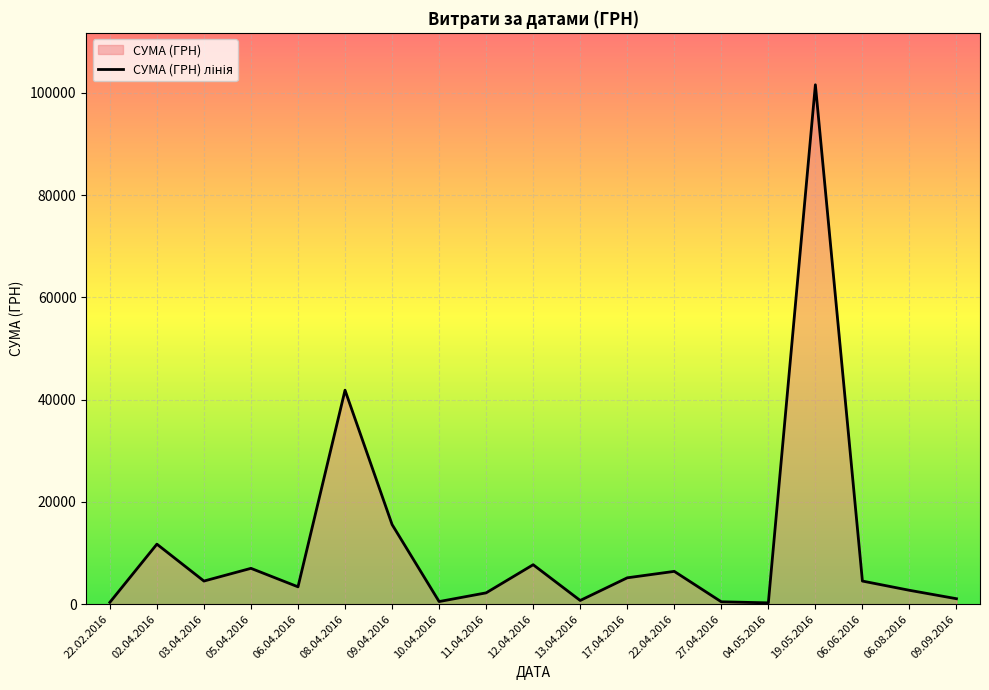

What is the sum of the values at 22.04.2016 and 05.04.2016?

13409.1